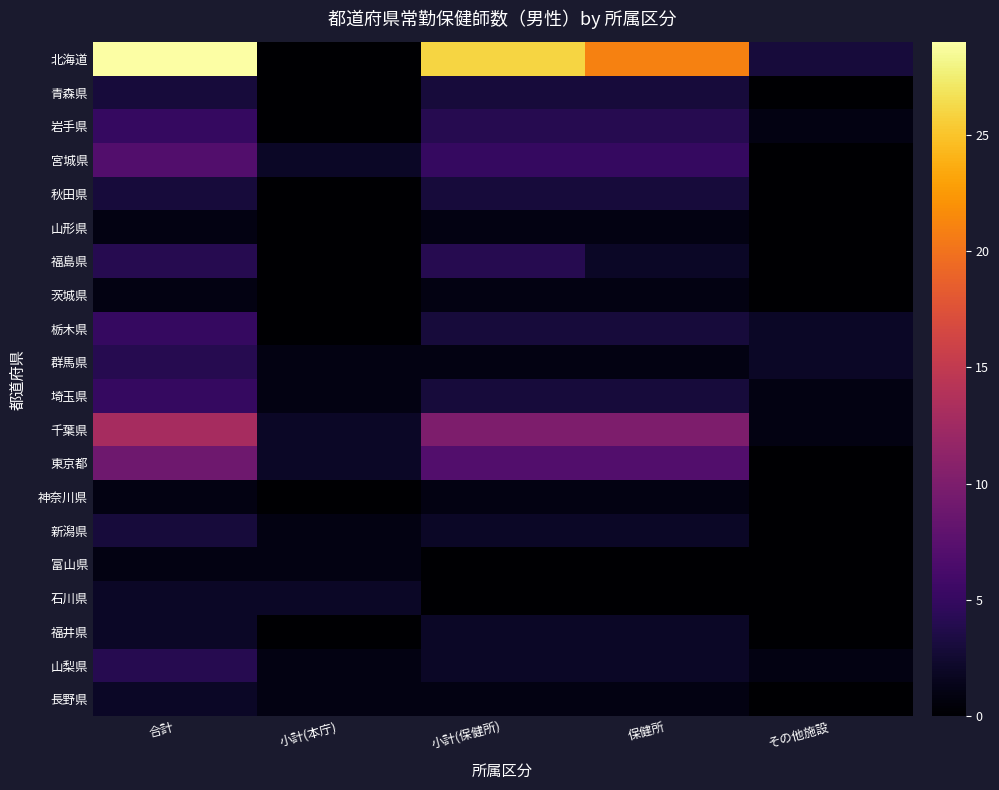

Which has a higher value, 合計 or その他施設?

合計